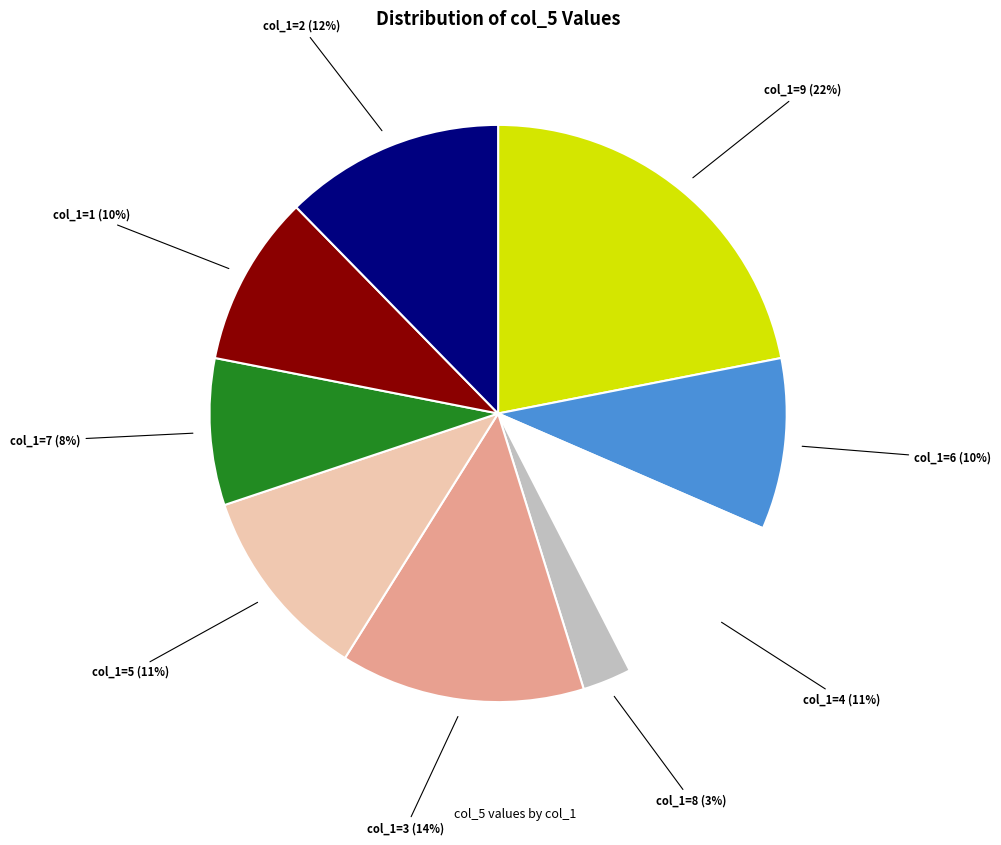

Does any single category account for the majority?

No